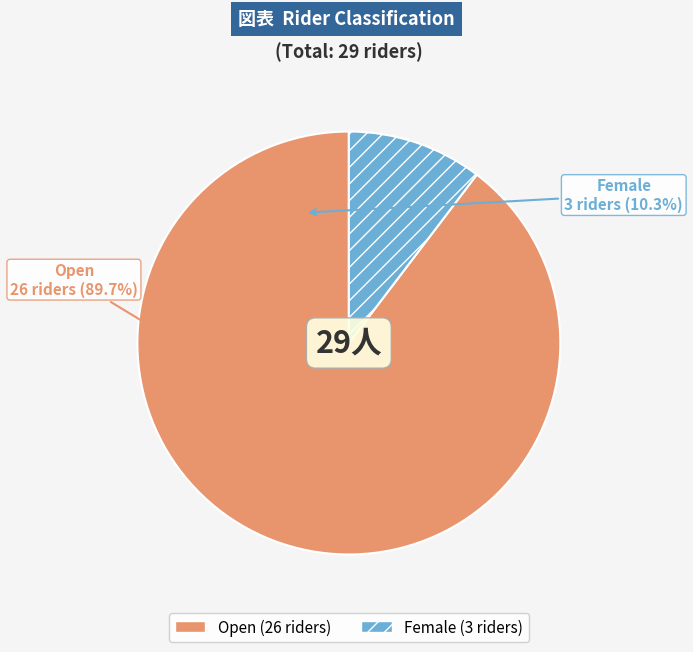

The Open slice represents 80% of the pie. True or false?

False